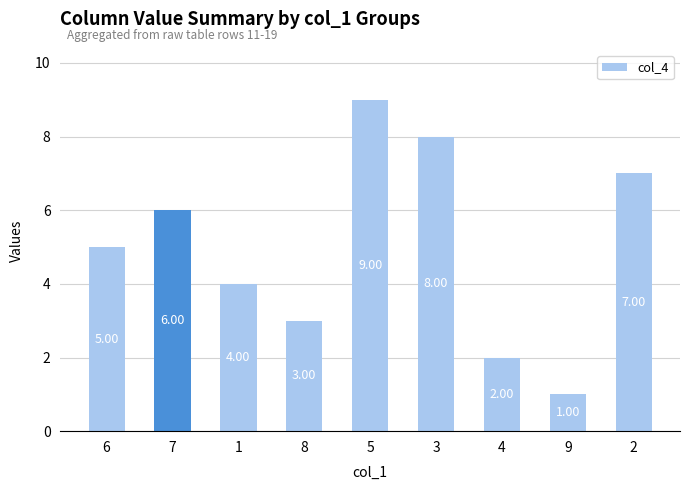

Between 6 and 9, which is larger?

6